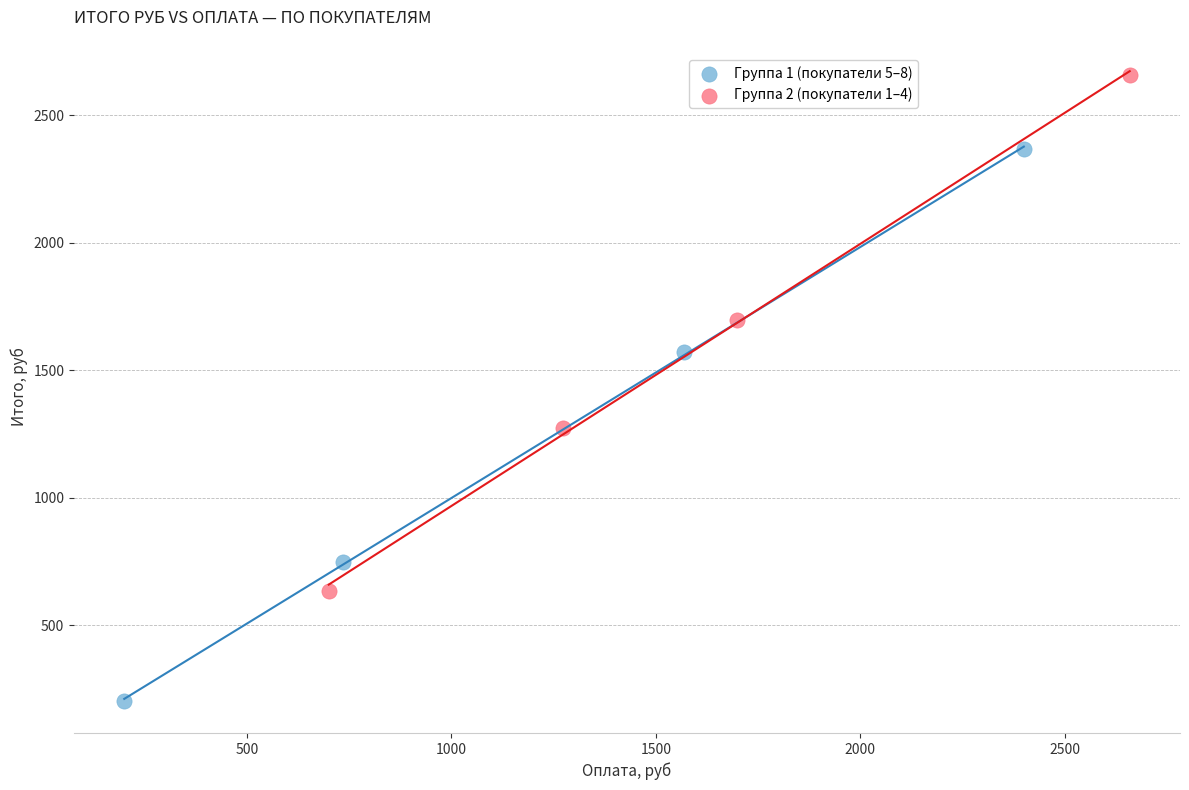

Which series reaches the maximum Y coordinate?

Группа 2 (покупатели 1–4)